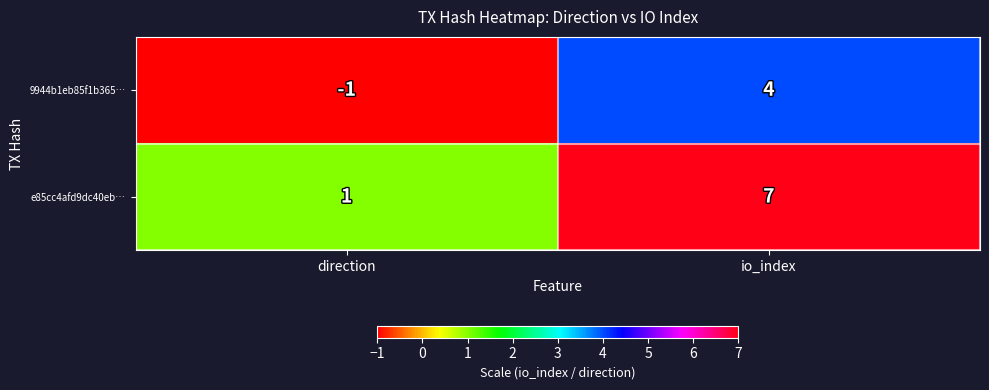

Which series has the largest total across all categories?

e85cc4afd9dc40eb…